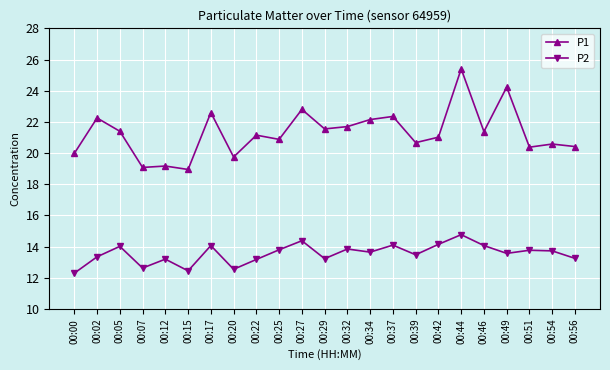

List the series in order of their overall mean, lowest first.

P2, P1